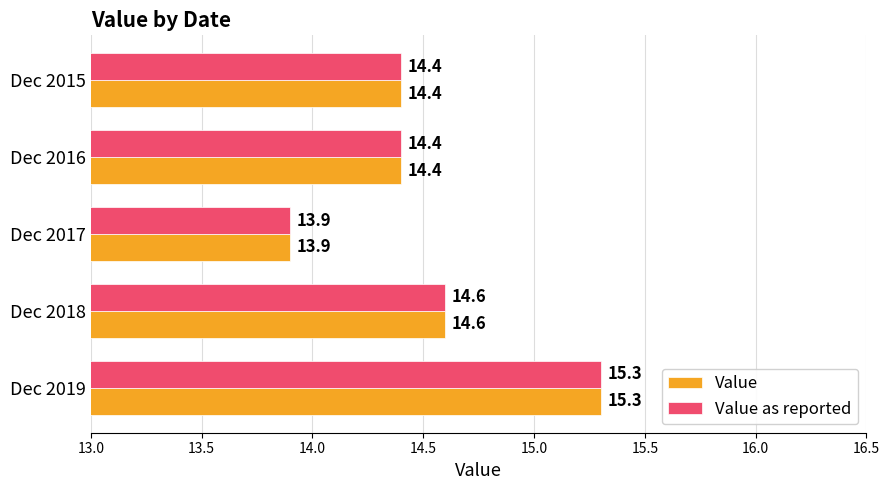

At how many categories does at least one series exceed 14?

4